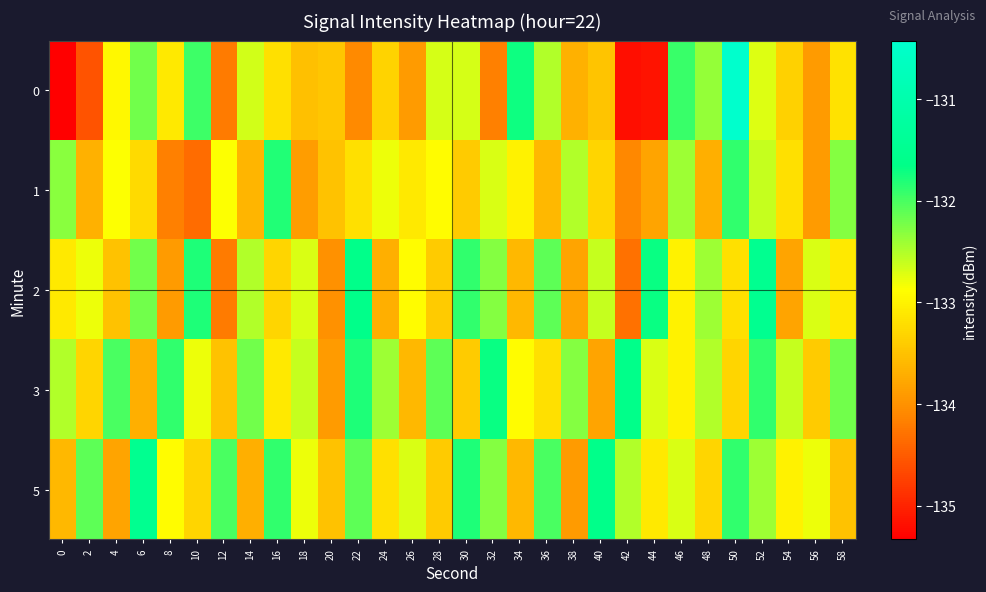

Between 14 and 52, which series saw the biggest shift?

5